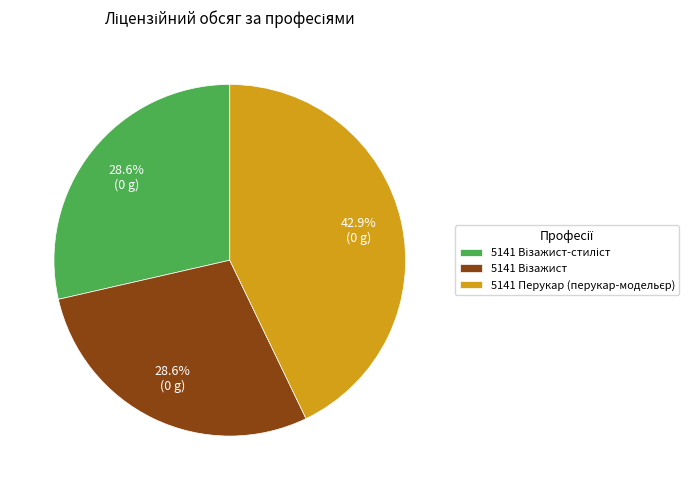

Is there any slice that represents more than half of the pie?

No